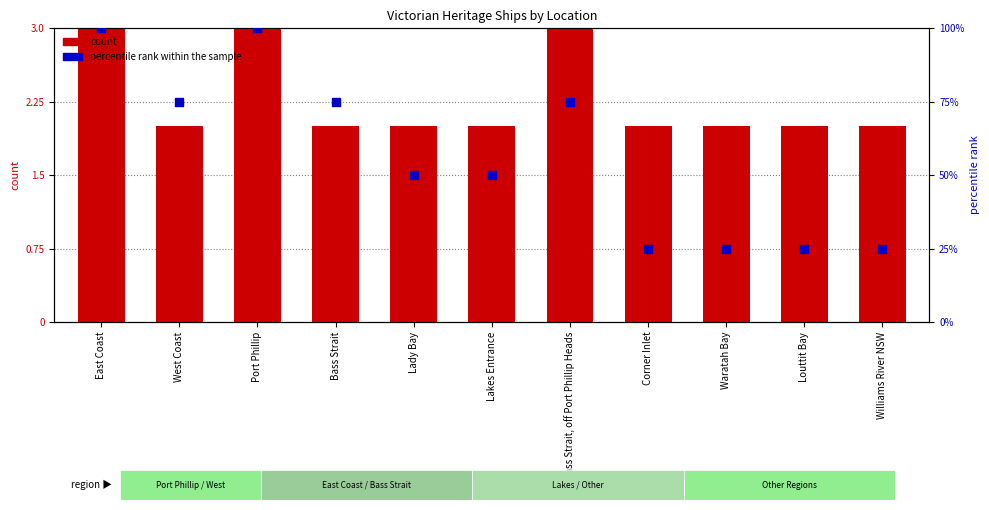

At how many categories does at least one series exceed 41?

7